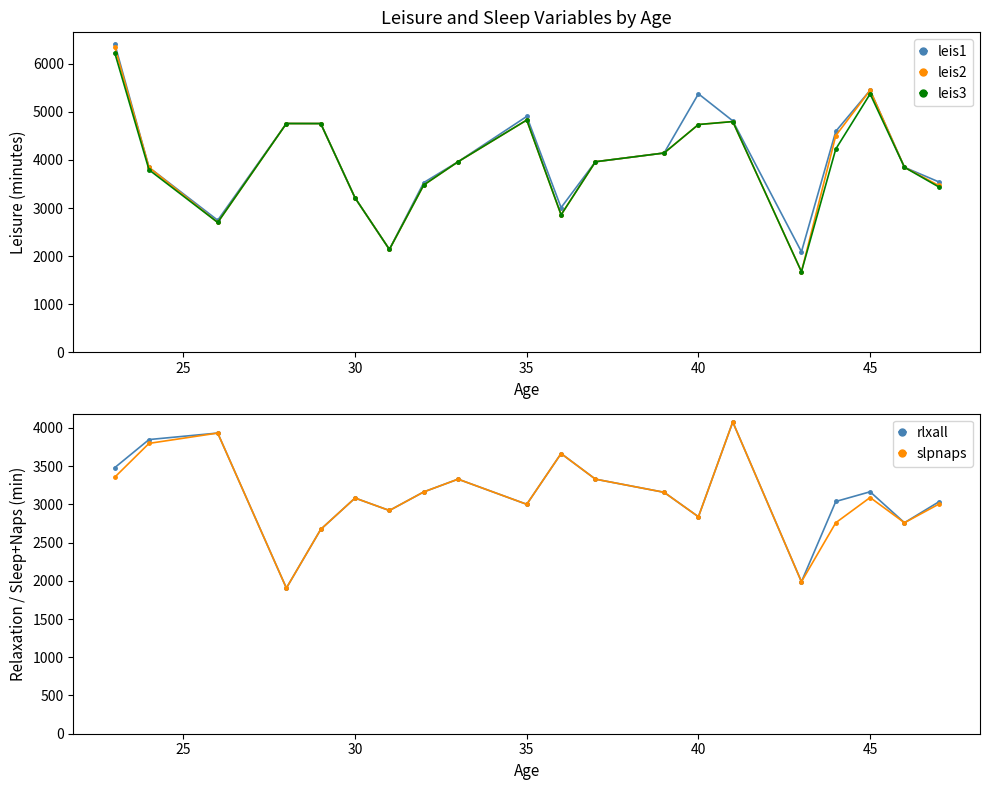

How many interior local valleys does the leis1 series have?

4